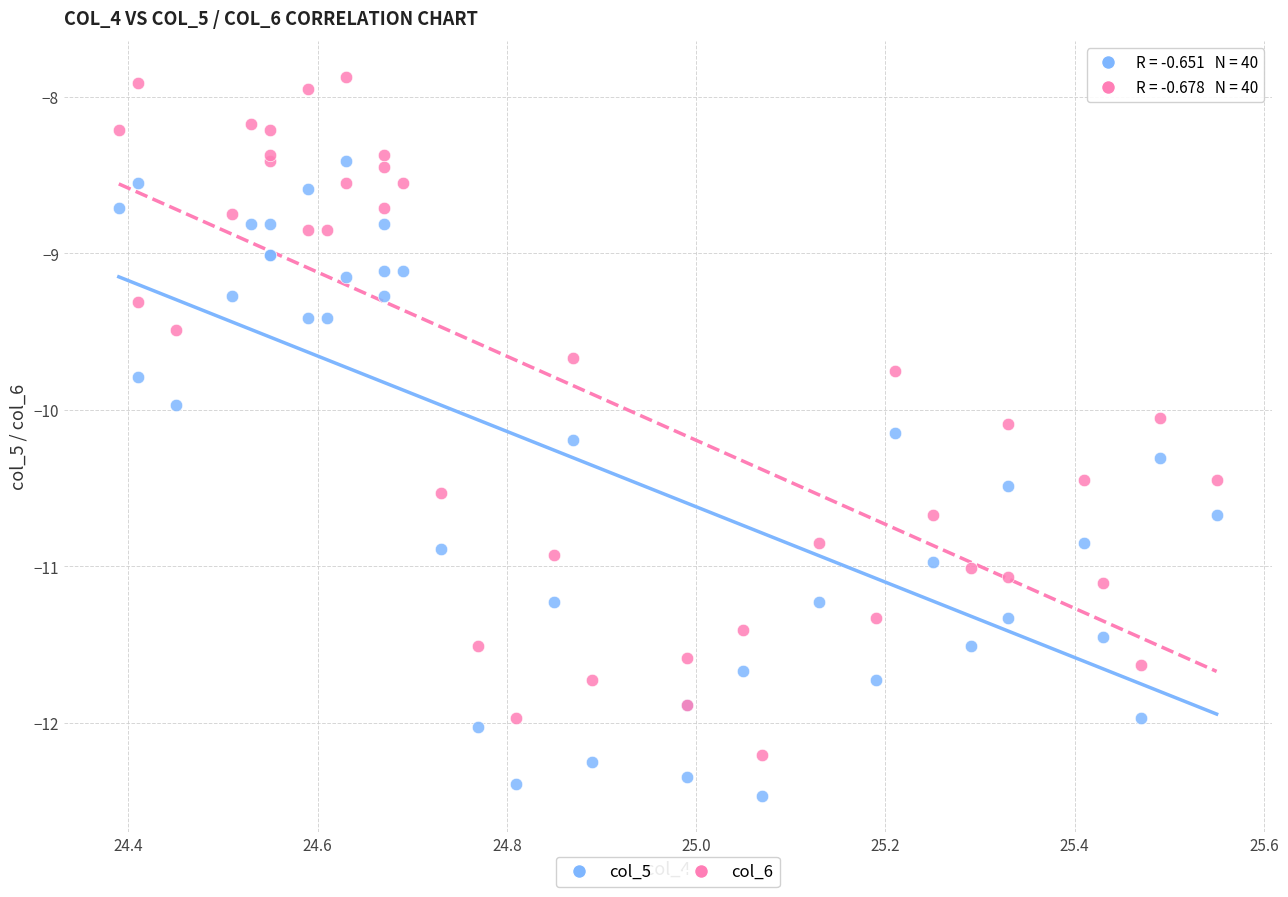

Which series has the widest spread of Y values?

col_6